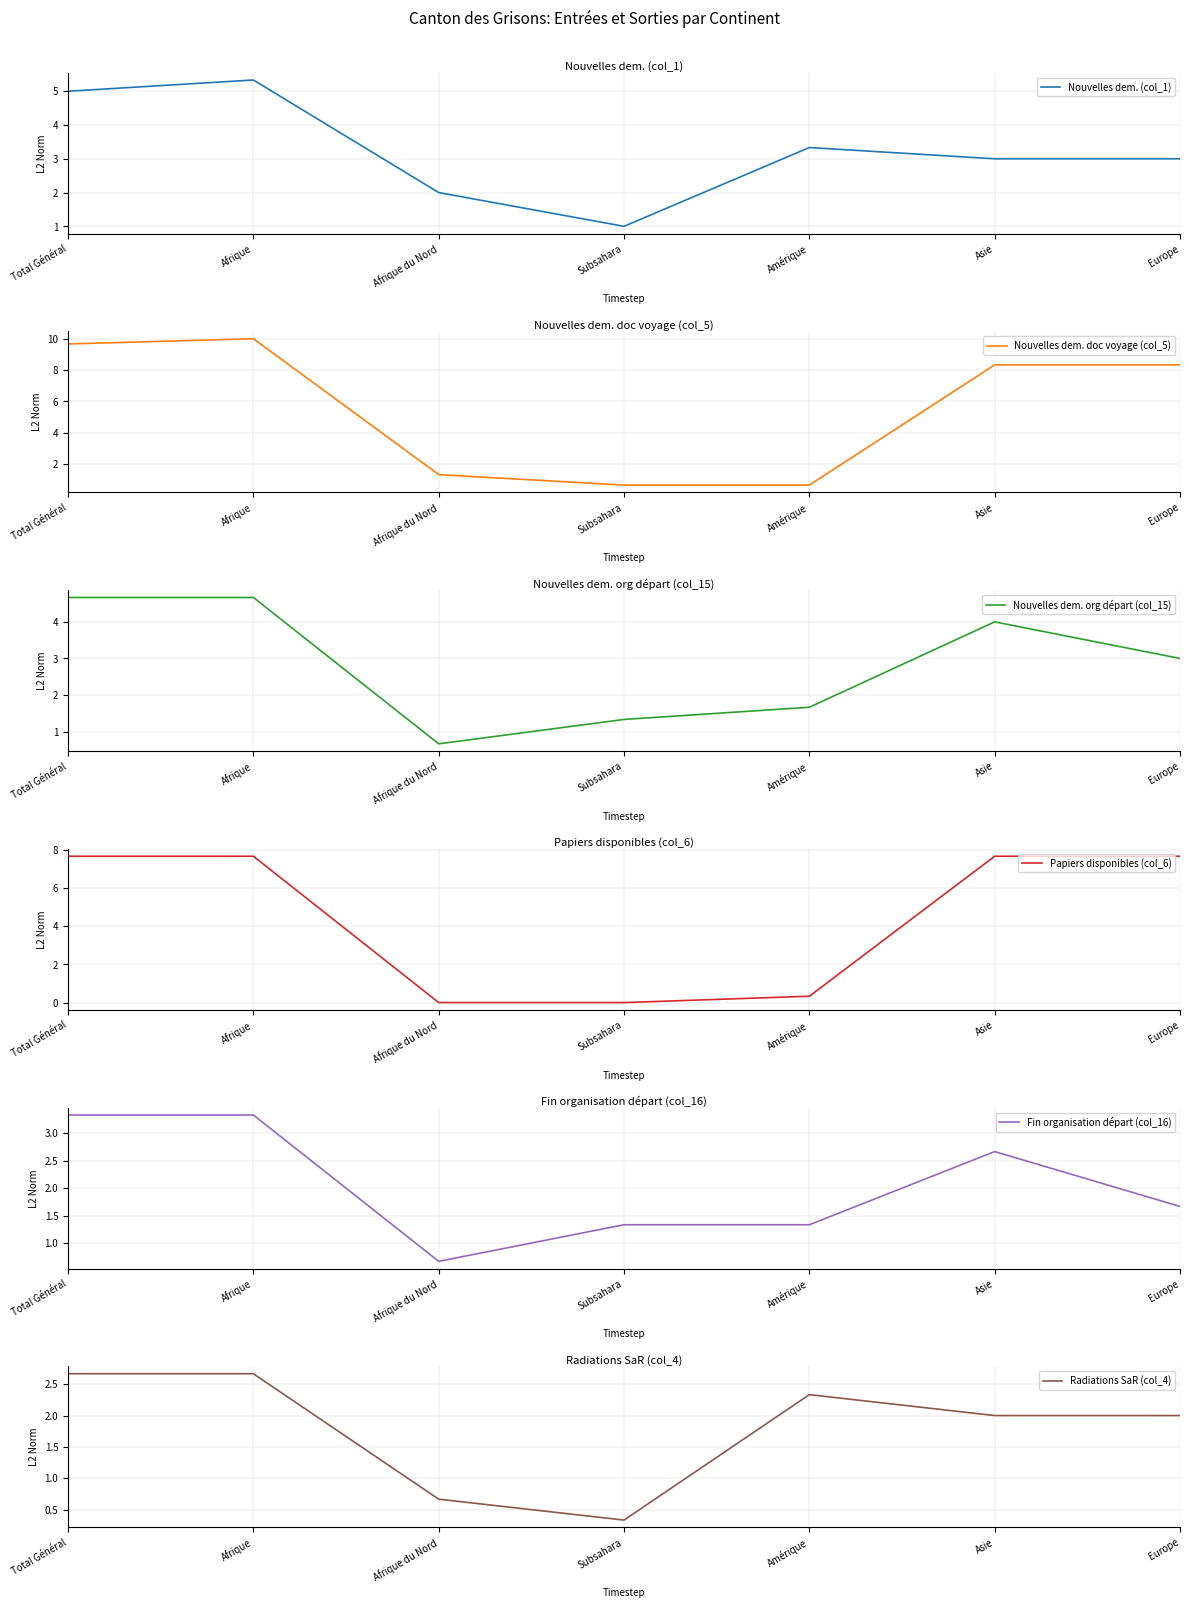

At which category does the chart reach its minimum across all series?

Afrique du Nord